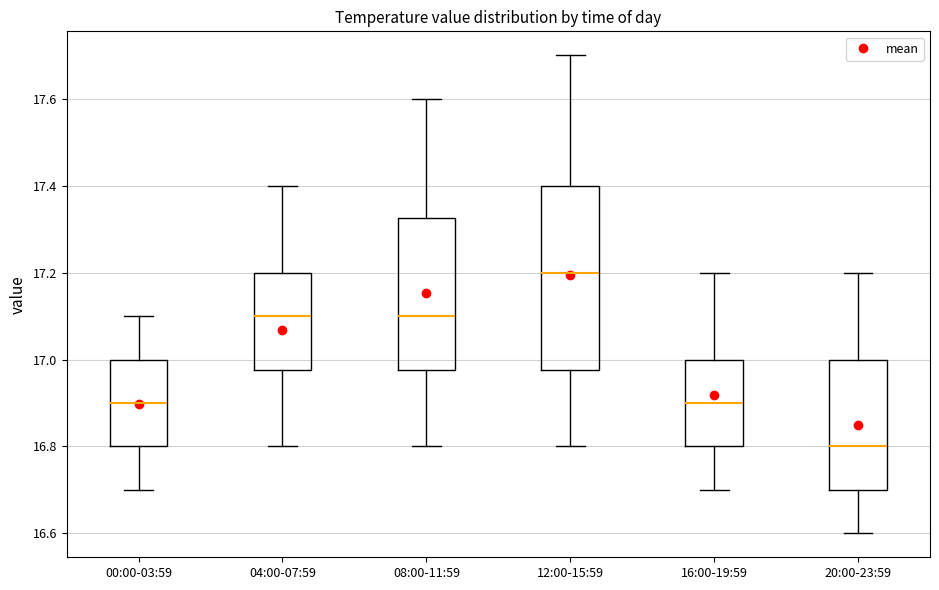

Reading left to right, read every box against the y-axis: the position of its median line, the range the box covers, and the ends of its whiskers. The values are not printed on the chart, so give them approximately, as read against the axis.

00:00-03:59: median 16.90, box 16.80 to 17.00, whiskers 16.70 to 17.10
04:00-07:59: median 17.10, box 16.98 to 17.20, whiskers 16.80 to 17.40
08:00-11:59: median 17.10, box 16.98 to 17.32, whiskers 16.80 to 17.60
12:00-15:59: median 17.20, box 16.98 to 17.40, whiskers 16.80 to 17.70
16:00-19:59: median 16.90, box 16.80 to 17.00, whiskers 16.70 to 17.20
20:00-23:59: median 16.80, box 16.70 to 17.00, whiskers 16.60 to 17.20